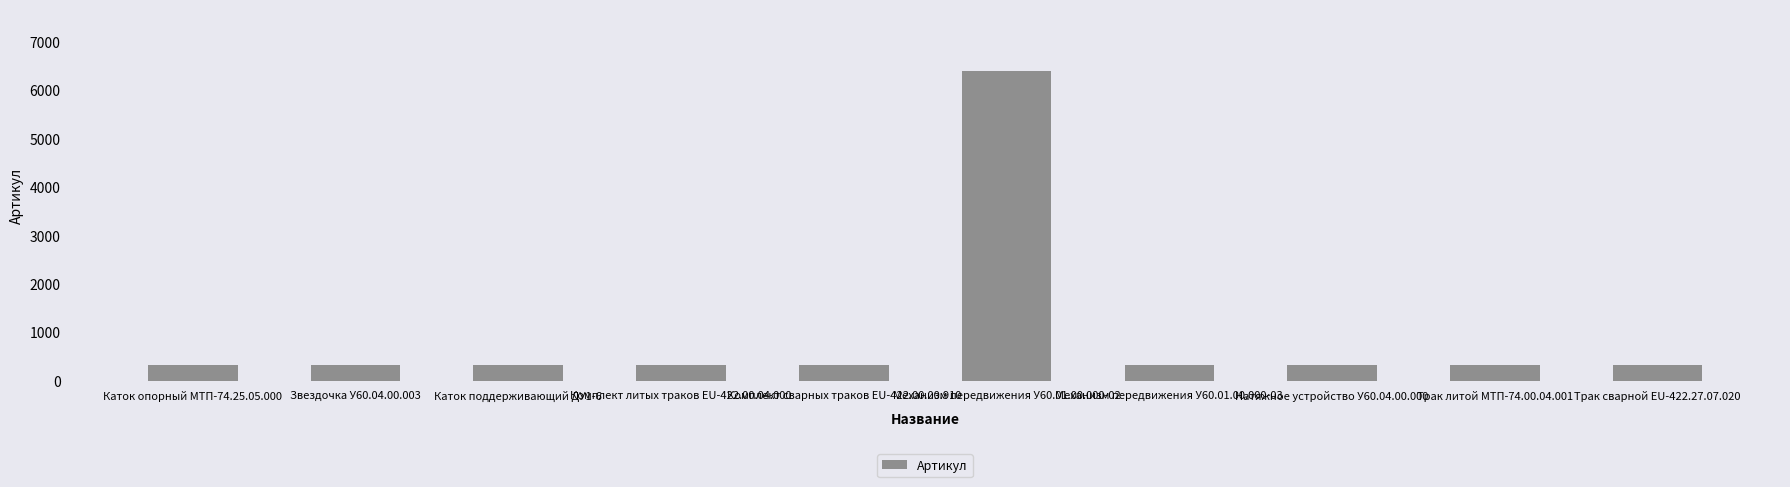

How many values are below 327?

5